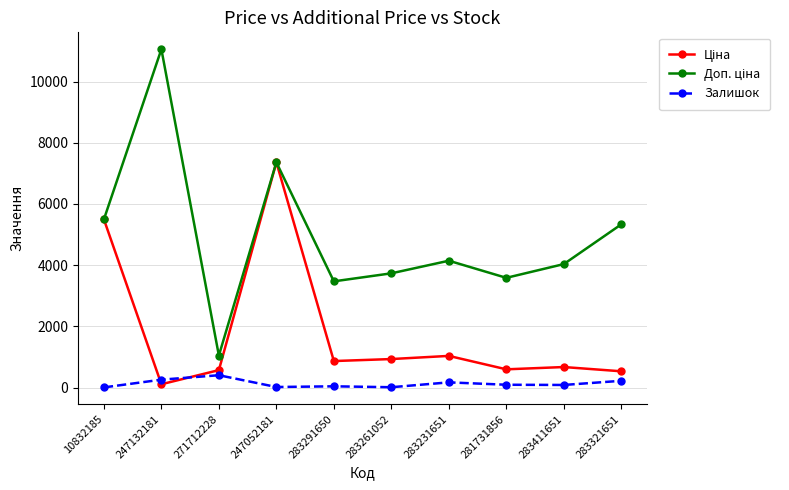

What is the greatest value displayed?

11055.0